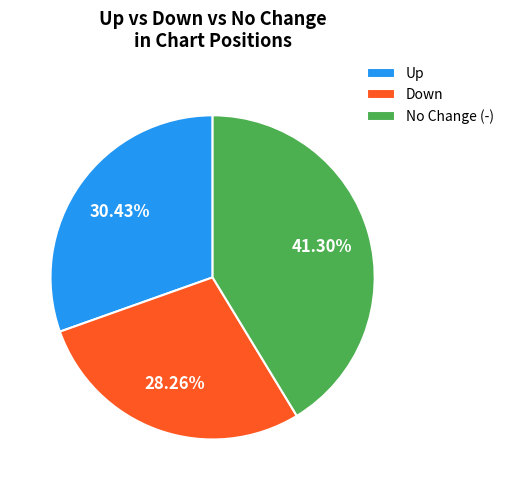

Is the sum of No Change (-) and Up greater than half?

Yes